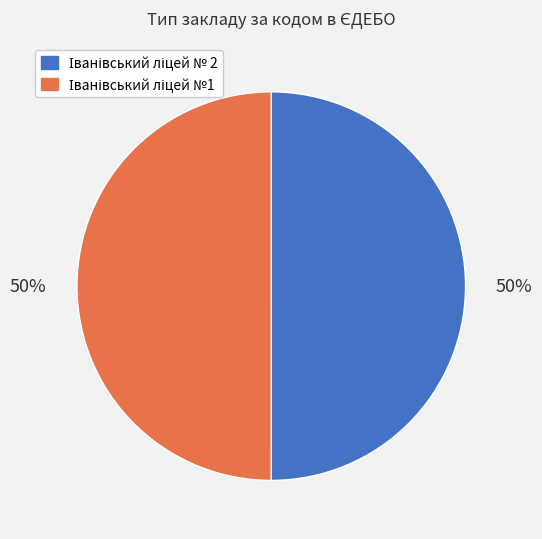

To the nearest percent, what is the average slice percentage?

50%